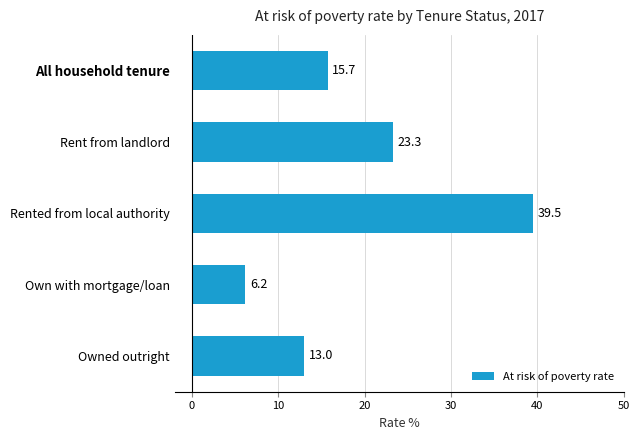

What is the difference between the maximum and minimum values?

33.3